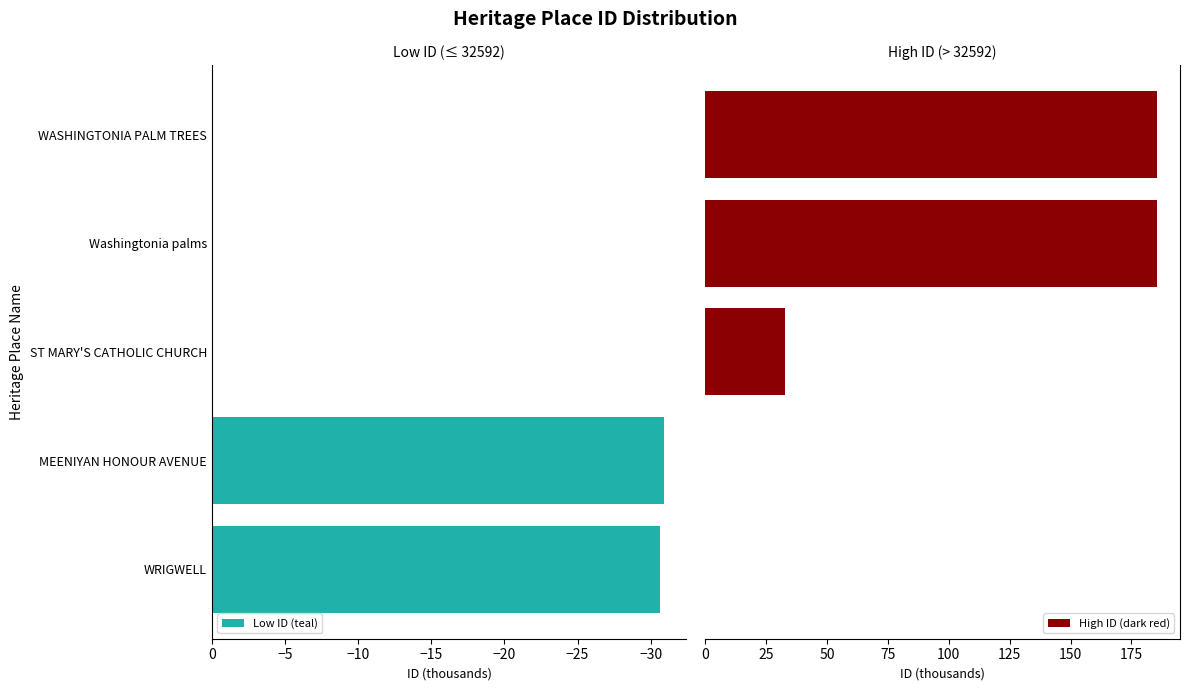

What is the difference between the maximum and second lowest values in the Low ID (teal) series?

30.6